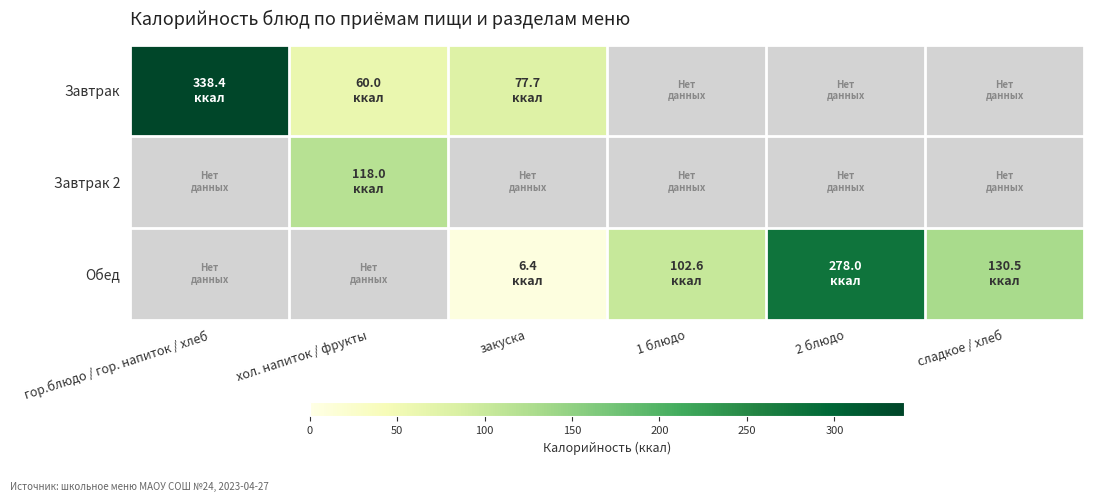

Which category has the lowest value in the Завтрак series?

хол. напиток / фрукты